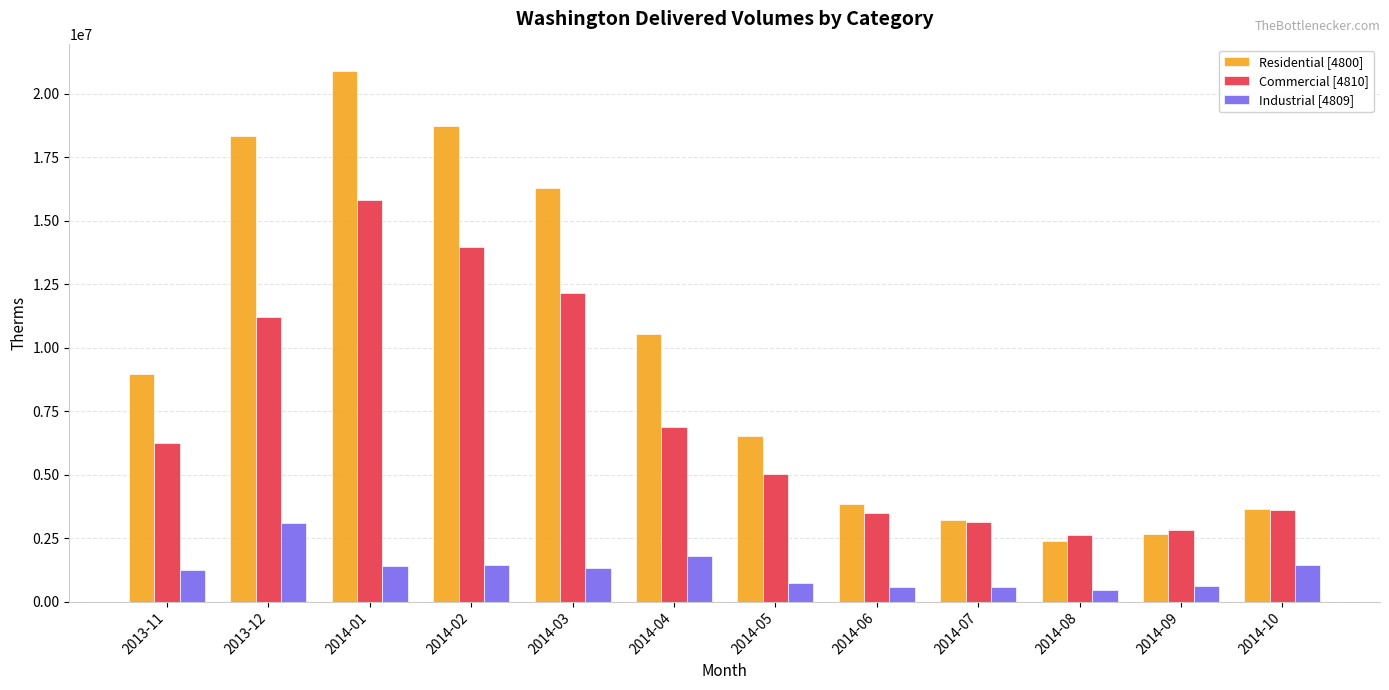

How many distinct data groups are displayed?

3